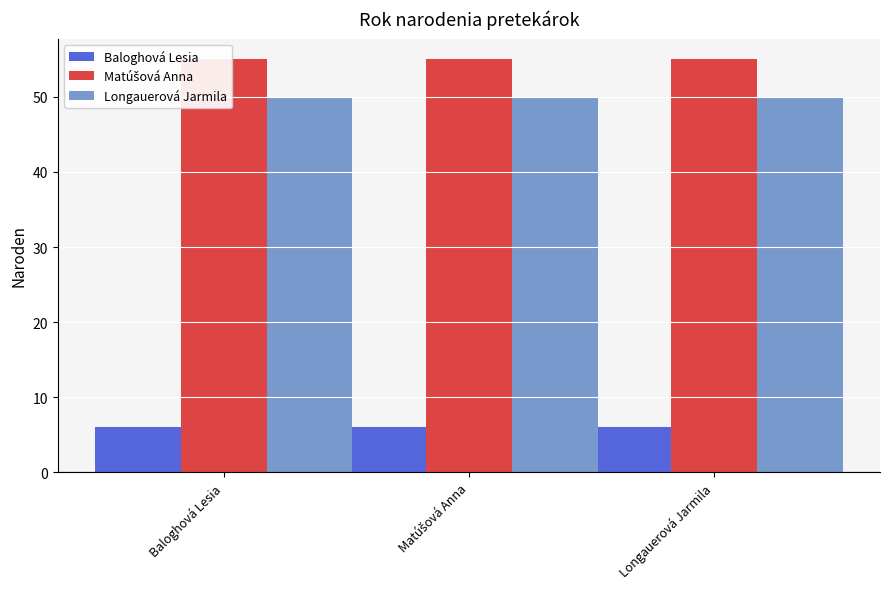

Reading right to left, what are all the values shown in this chart?

Baloghová Lesia: Longauerová Jarmila=6	Matúšová Anna=6	Baloghová Lesia=6
Matúšová Anna: Longauerová Jarmila=55	Matúšová Anna=55	Baloghová Lesia=55
Longauerová Jarmila: Longauerová Jarmila=50	Matúšová Anna=50	Baloghová Lesia=50